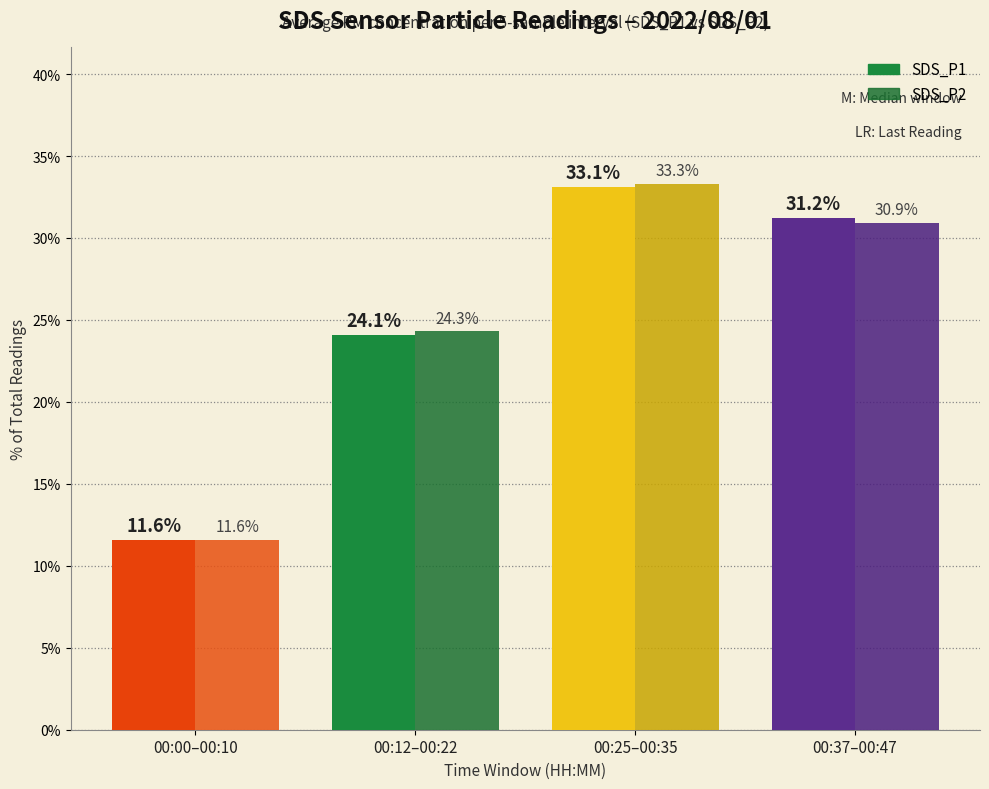

Which category has the highest value across all series?

00:25–00:35